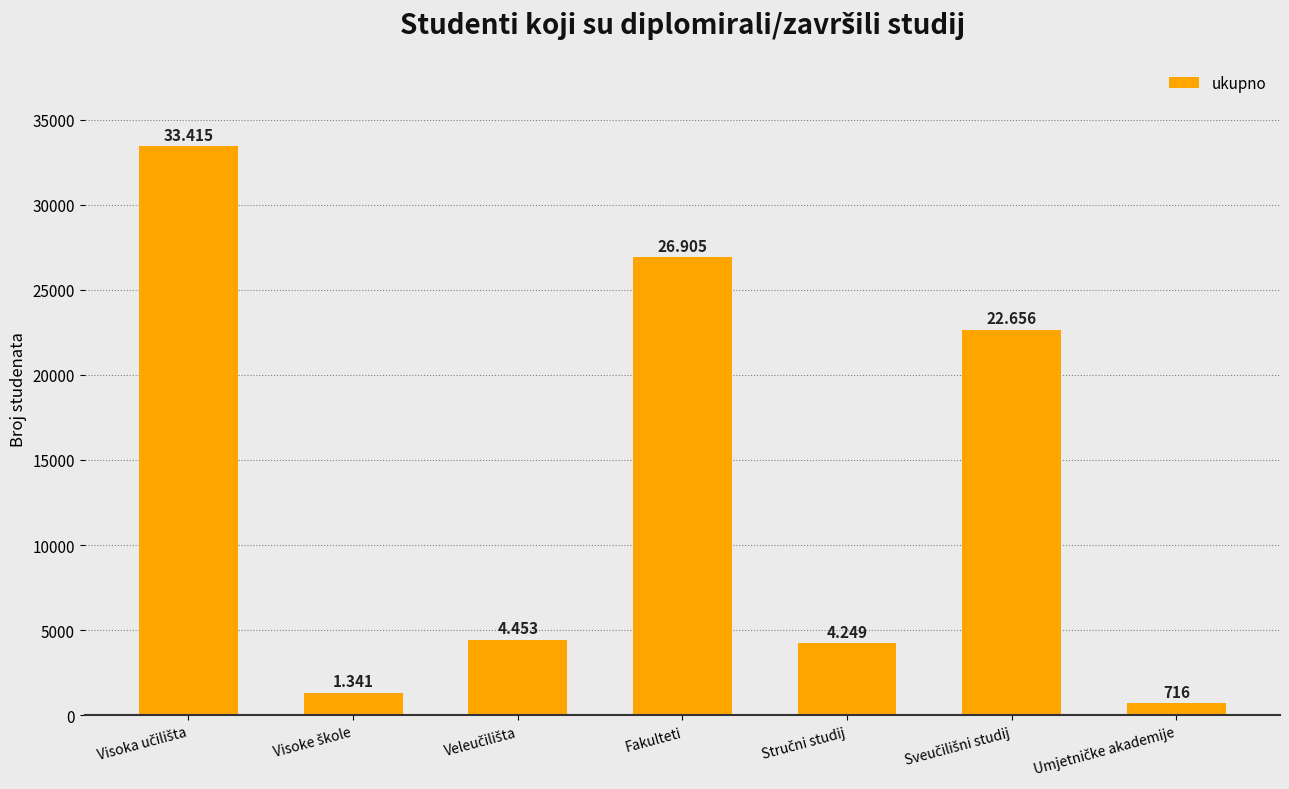

What is the minimum value shown in the chart?

716